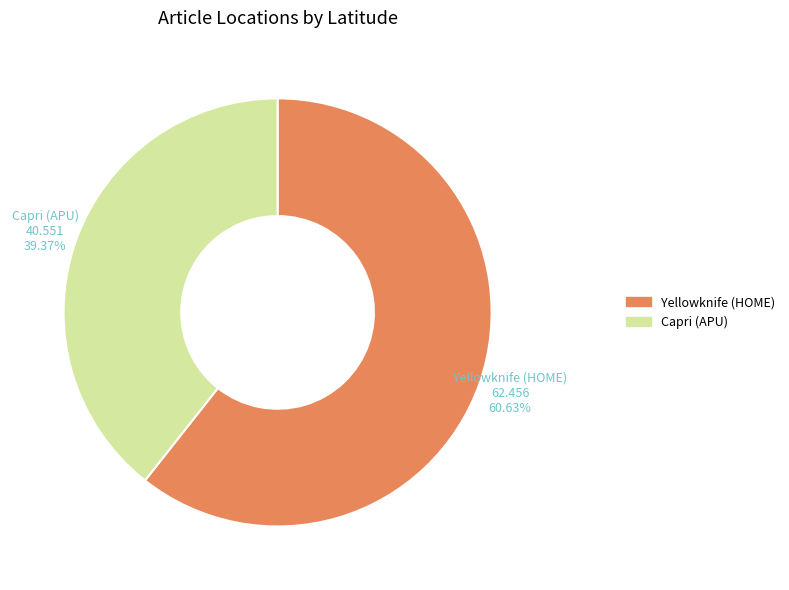

How many segments does this pie chart have?

2